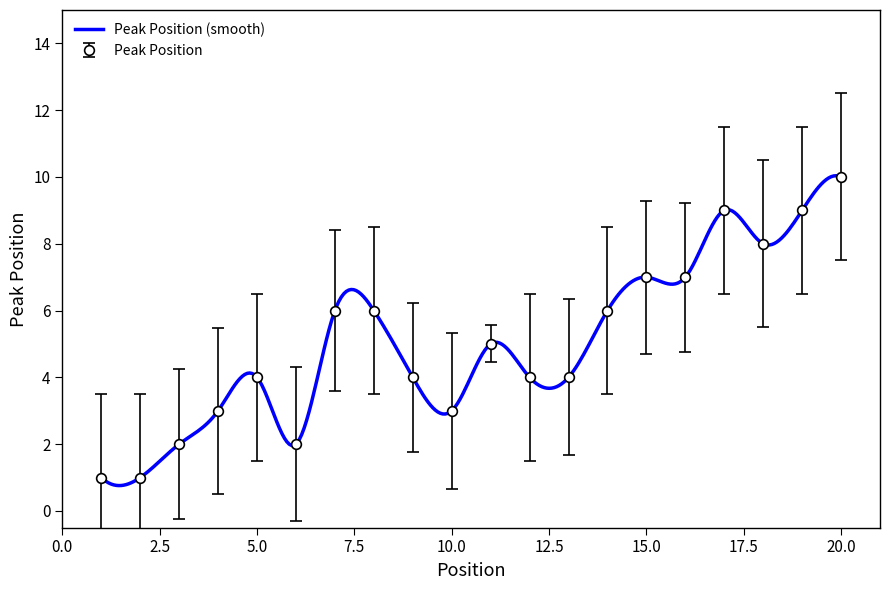

The value at 3 is 2. True or false?

True